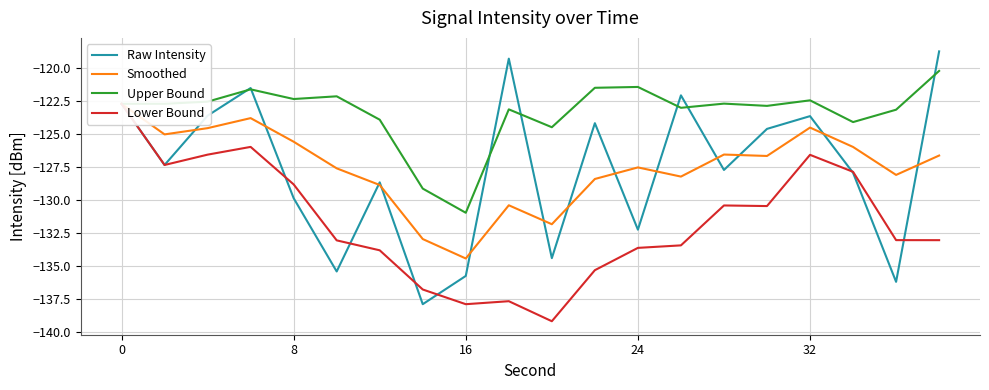

The value of Raw Intensity at 24 is -132.3. True or false?

True